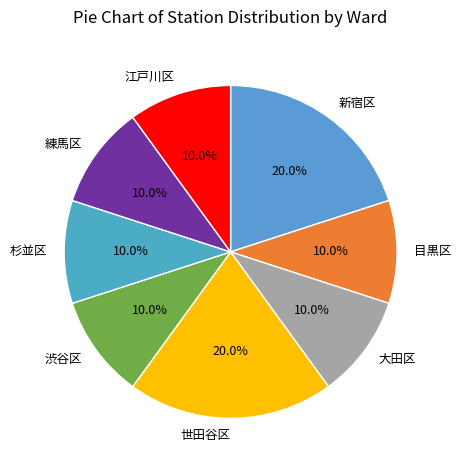

What percentage is the 江戸川区 slice, to the nearest percent?

10%